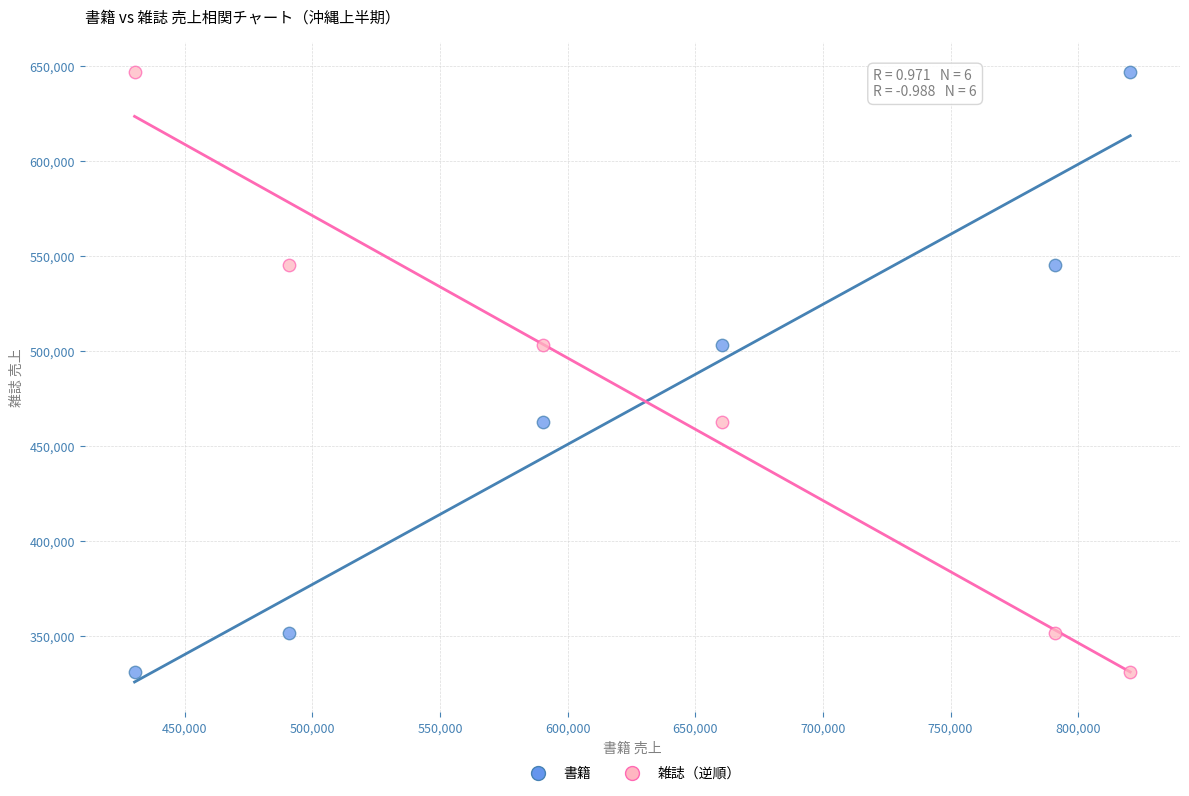

What are all the series names shown in the legend?

書籍, 雑誌（逆順）